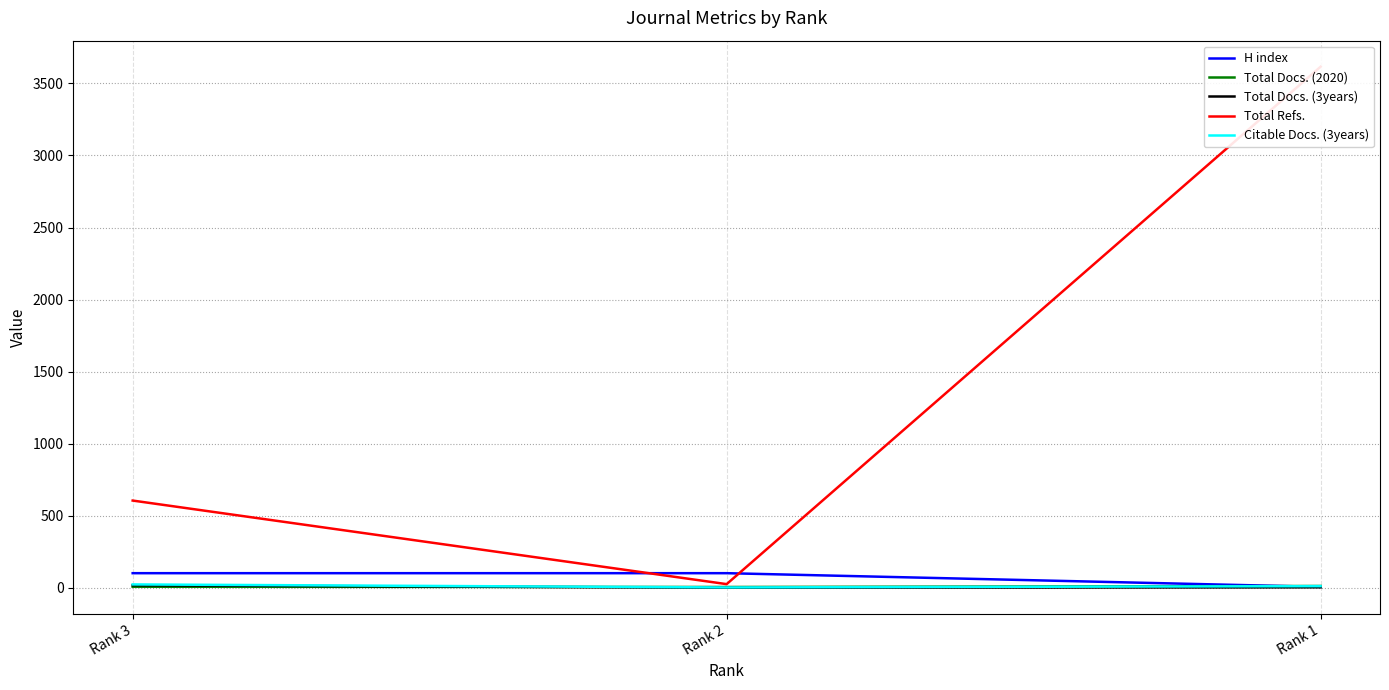

Which series changed the most between Rank 3 and Rank 1?

Total Refs.